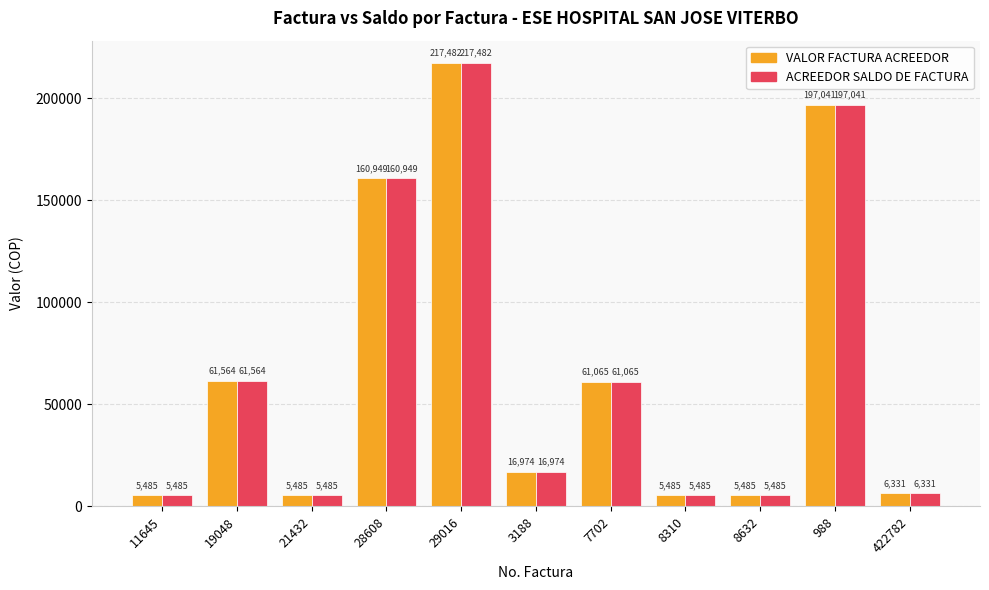

True or false: VALOR FACTURA ACREEDOR has a value of 272573 at 28608.

False